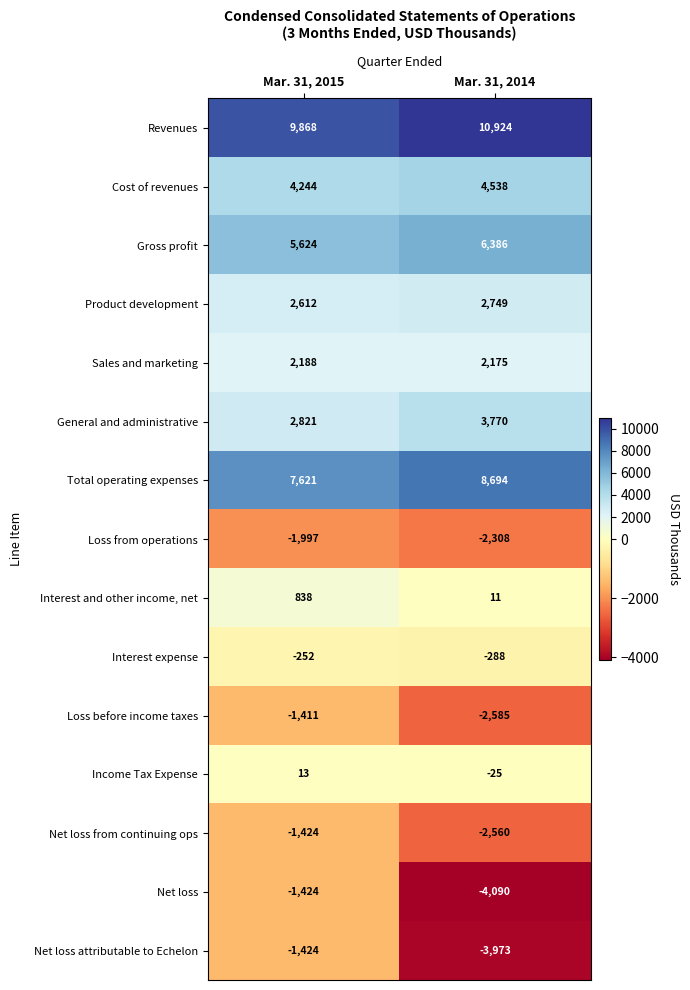

Reading right to left, extract all data points from this chart.

Revenues: 10924	9868
Cost of revenues: 4538	4244
Gross profit: 6386	5624
Product development: 2749	2612
Sales and marketing: 2175	2188
General and administrative: 3770	2821
Total operating expenses: 8694	7621
Loss from operations: -2308	-1997
Interest and other income, net: 11	838
Interest expense: -288	-252
Loss before income taxes: -2585	-1411
Income Tax Expense: -25	13
Net loss from continuing ops: -2560	-1424
Net loss: -4090	-1424
Net loss attributable to Echelon: -3973	-1424